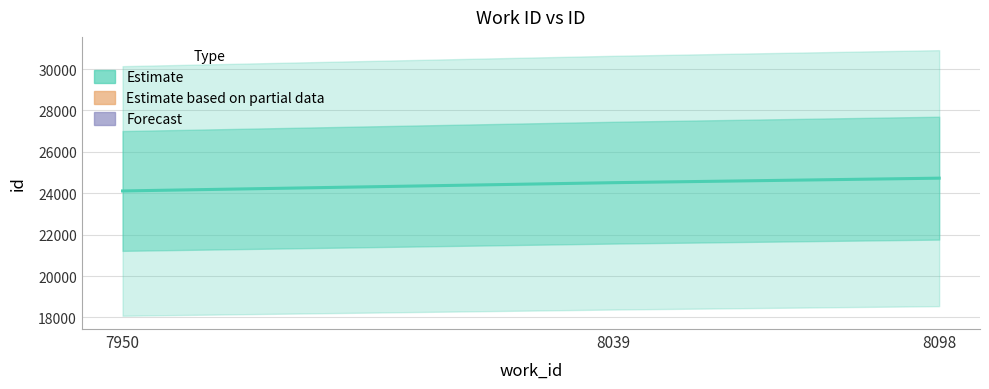

Which category has the highest value across all series?

8098